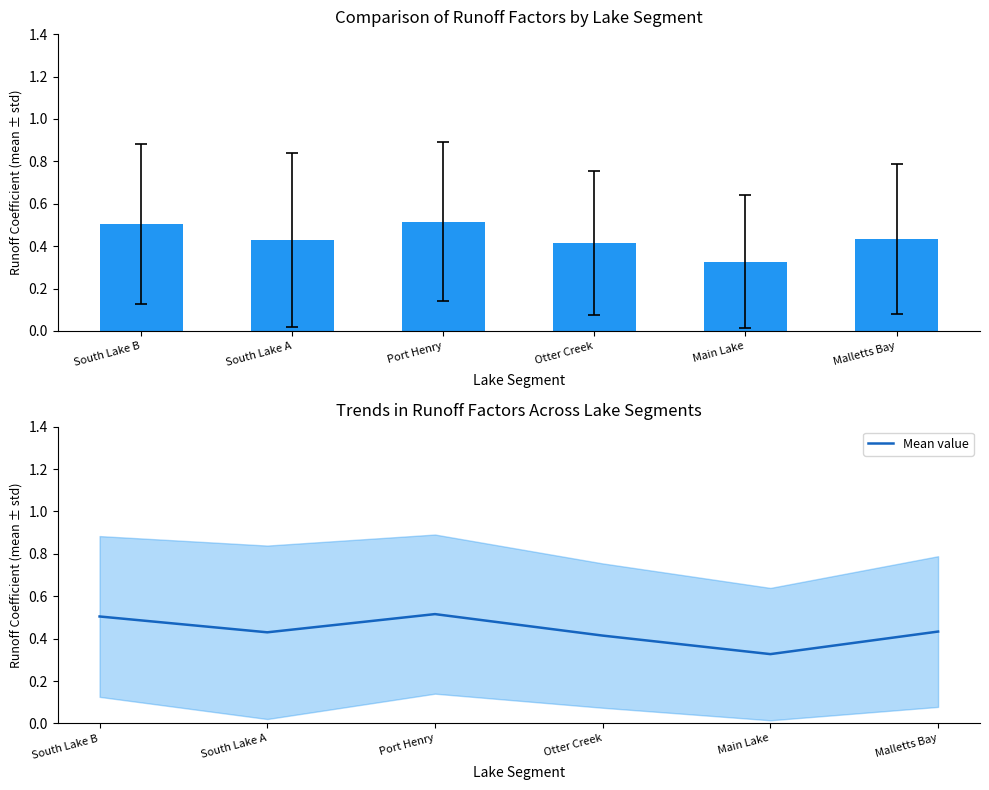

Reading left to right, extract all data points from this chart.

0.5	0.4	0.5	0.4	0.3	0.4